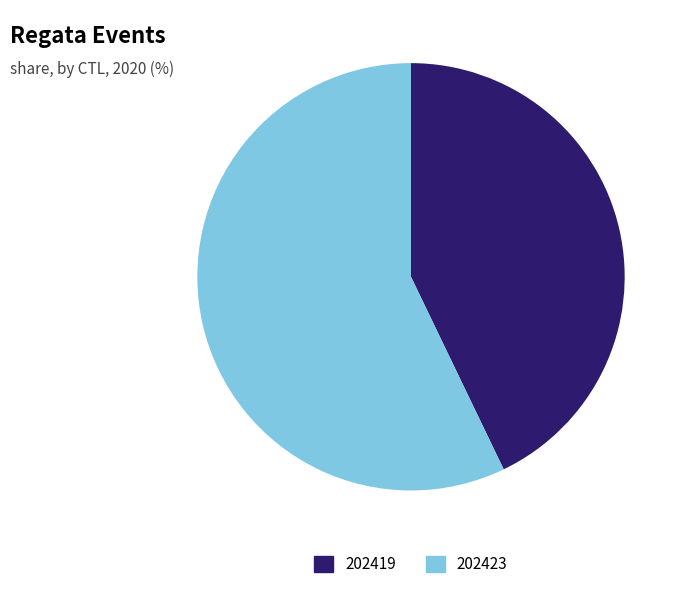

Is the sum of 202419 and 202423 greater than half?

Yes